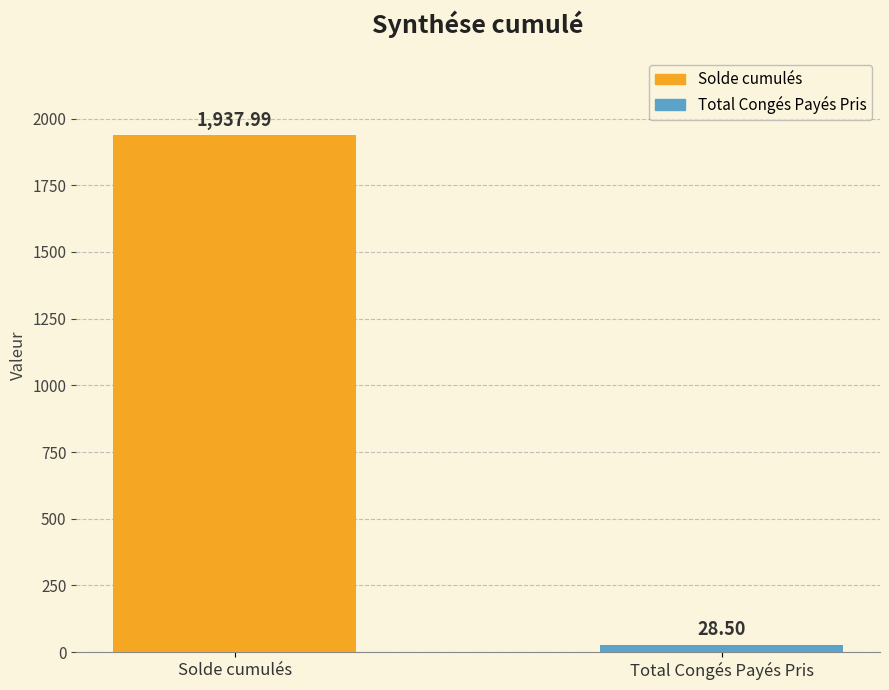

Are the bars horizontal?

No